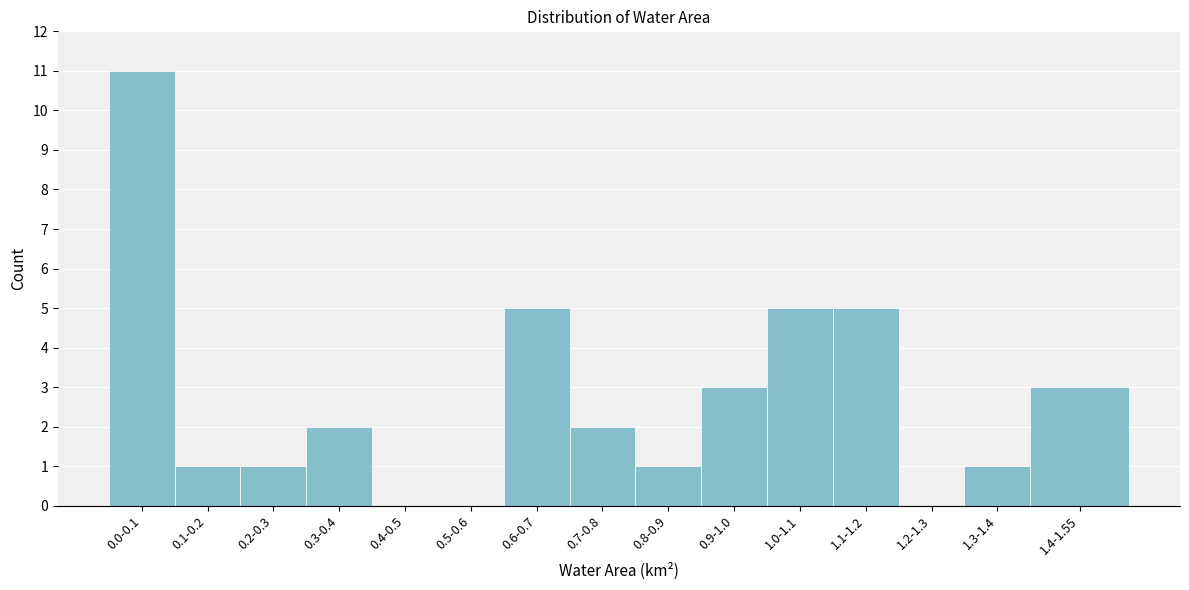

Reading left to right, list all the values displayed in this chart.

0.0-0.1=11	0.1-0.2=1	0.2-0.3=1	0.3-0.4=2	0.4-0.5=0	0.5-0.6=0	0.6-0.7=5	0.7-0.8=2	0.8-0.9=1	0.9-1.0=3	1.0-1.1=5	1.1-1.2=5	1.2-1.3=0	1.3-1.4=1	1.4-1.55=3